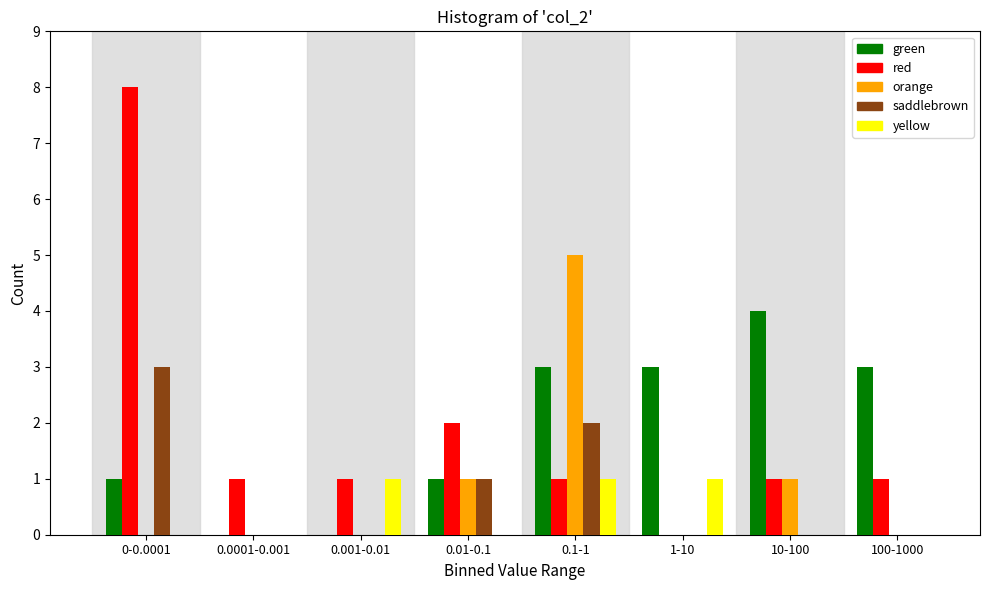

Which category has the highest value across all series?

0-0.0001